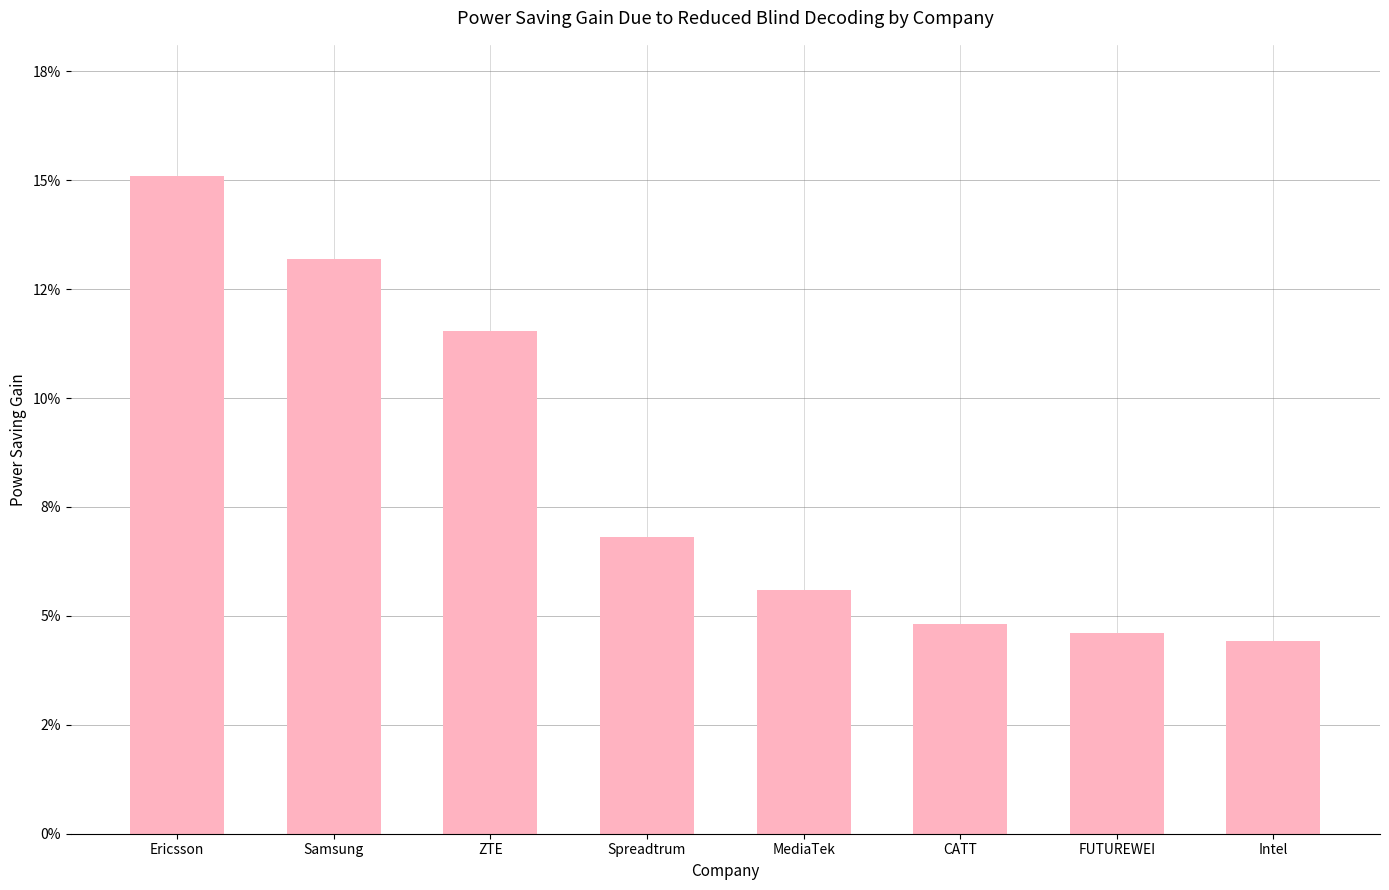

Rank the categories by value from highest to lowest.

Ericsson, Samsung, ZTE, Spreadtrum, MediaTek, CATT, FUTUREWEI, Intel